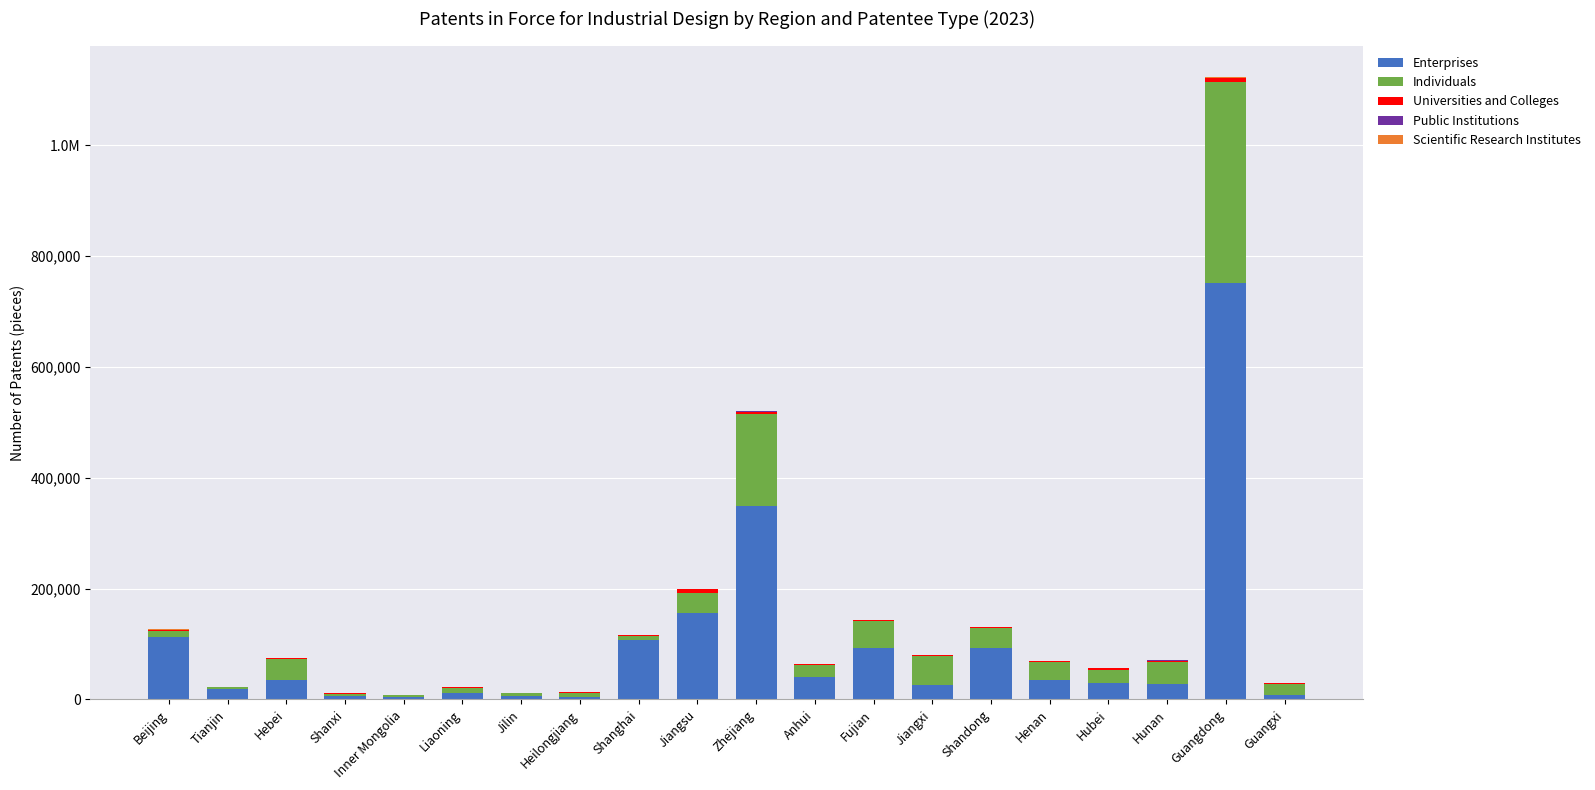

Between Zhejiang and Jiangxi, which series saw the biggest shift?

Enterprises